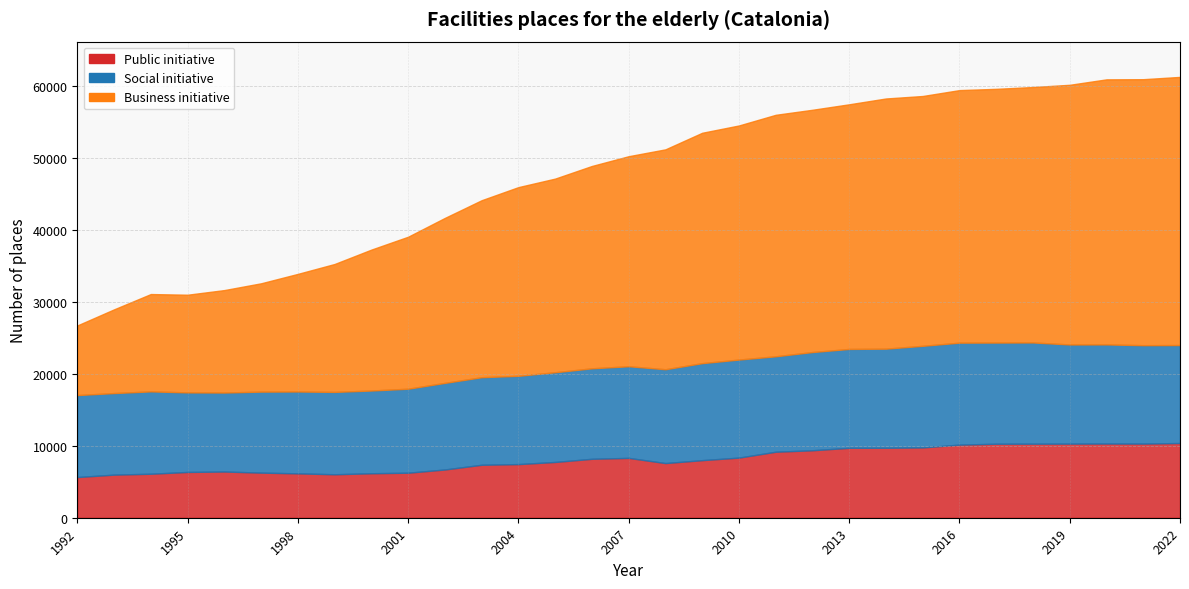

True or false: Social initiative has more than 0 interior local peaks.

True